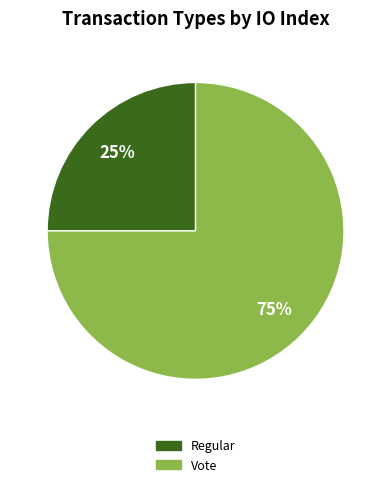

Rank the categories by value from highest to lowest.

Vote, Regular